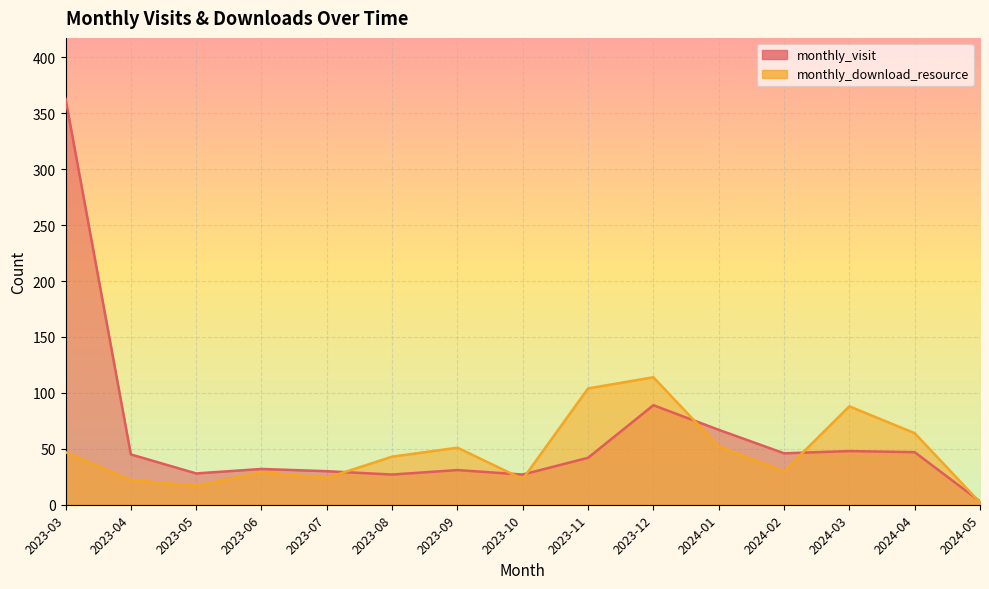

What is the average value of the monthly_visit series?

62